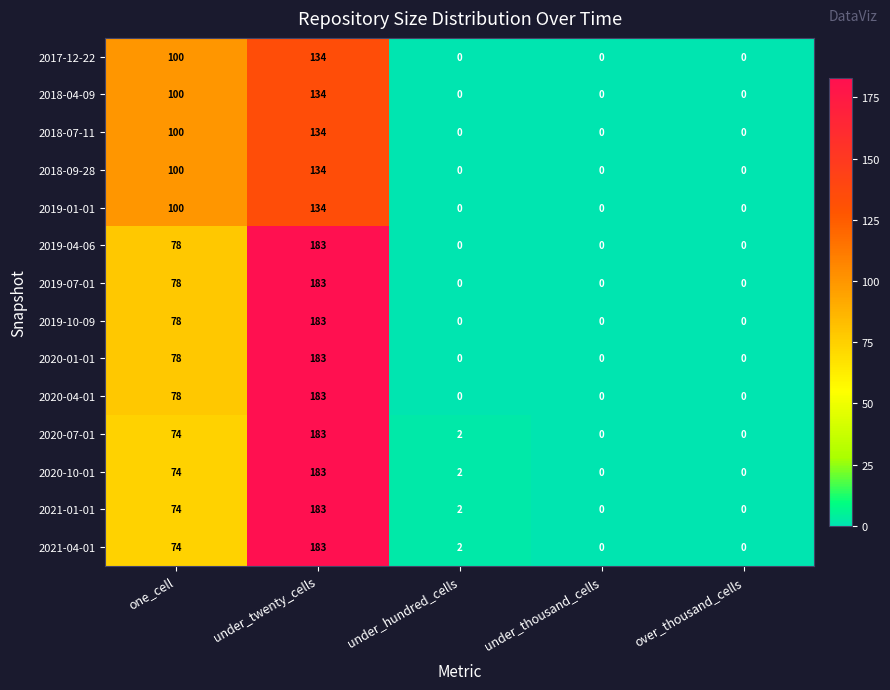

Which label corresponds to the largest value in the chart?

under_twenty_cells